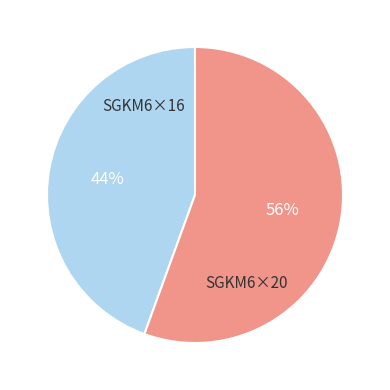

How many slices are in this pie chart?

2